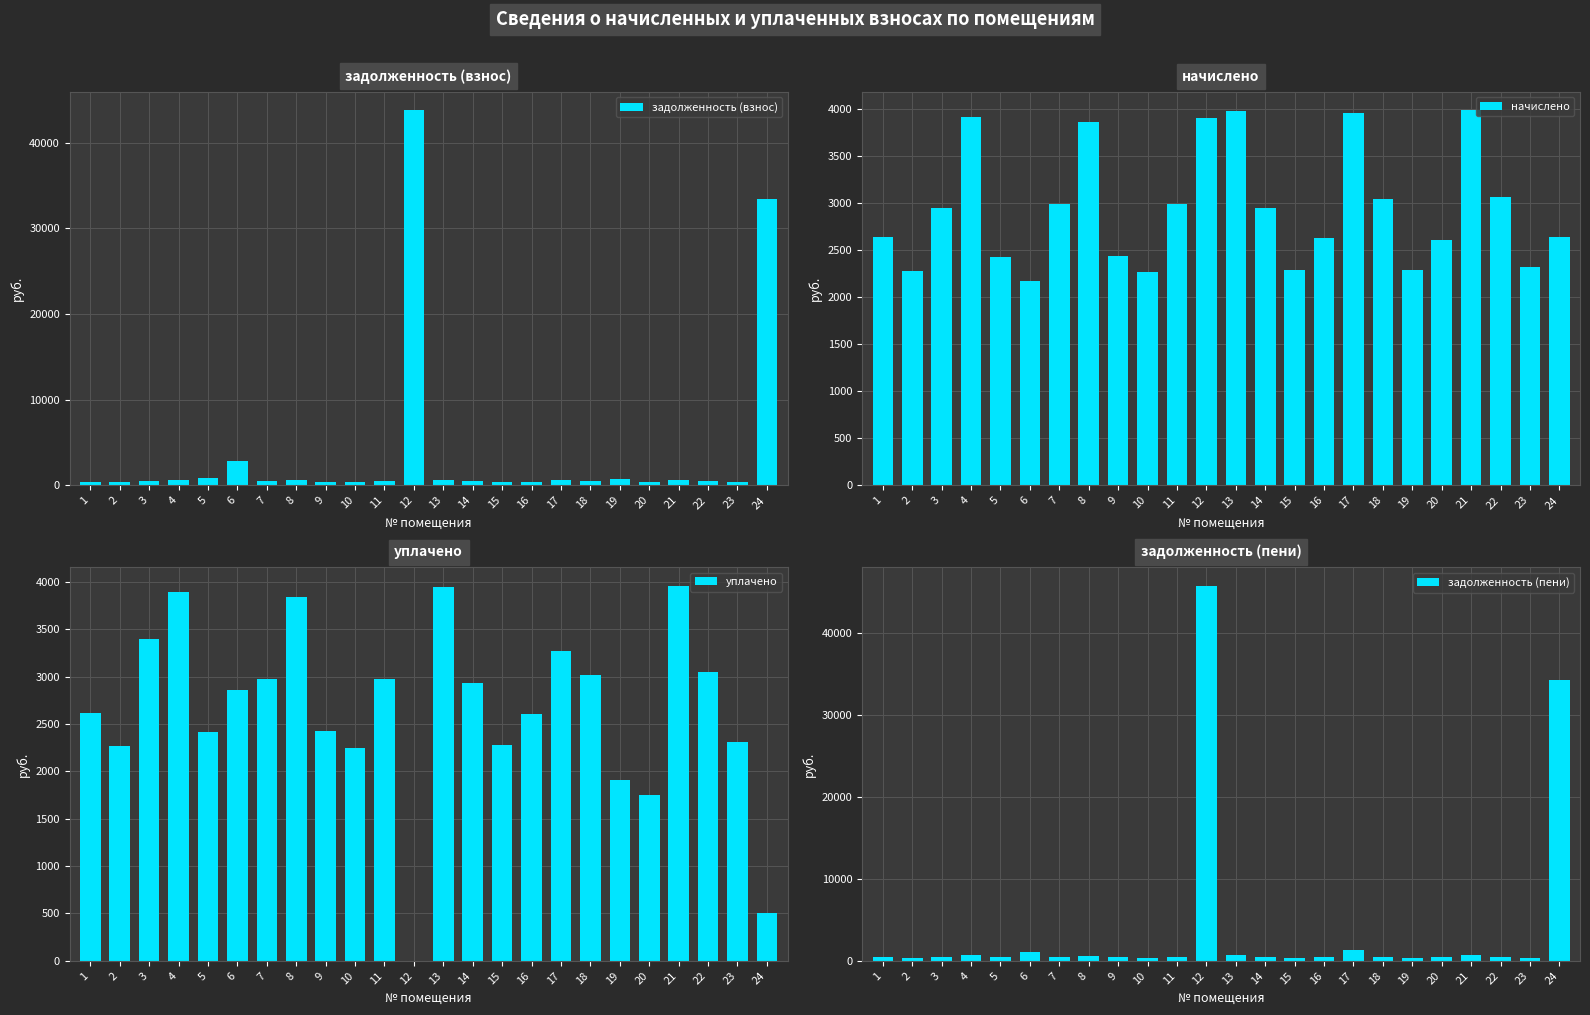

Which series has the largest range (max minus min)?

задолженность (пени)